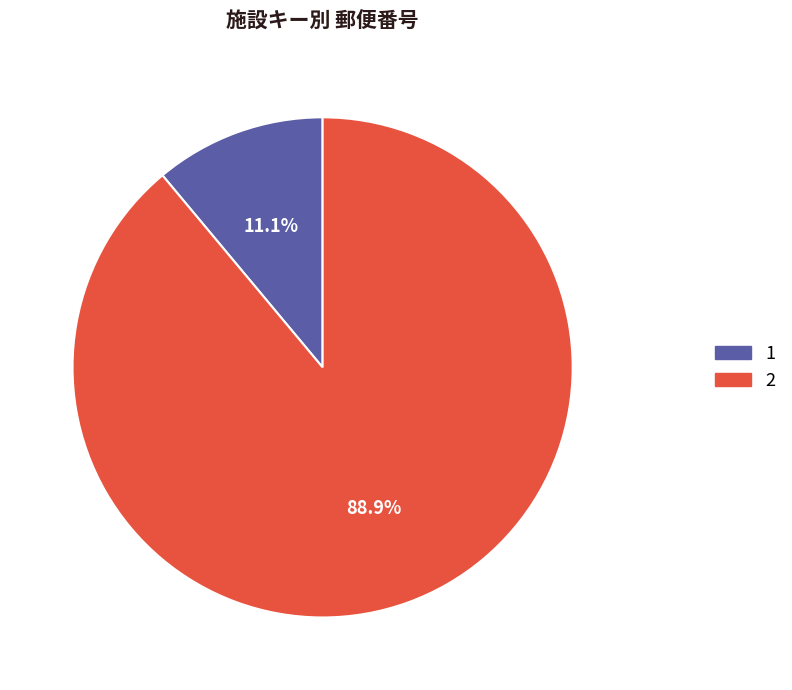

Which category has the biggest portion of the pie?

2